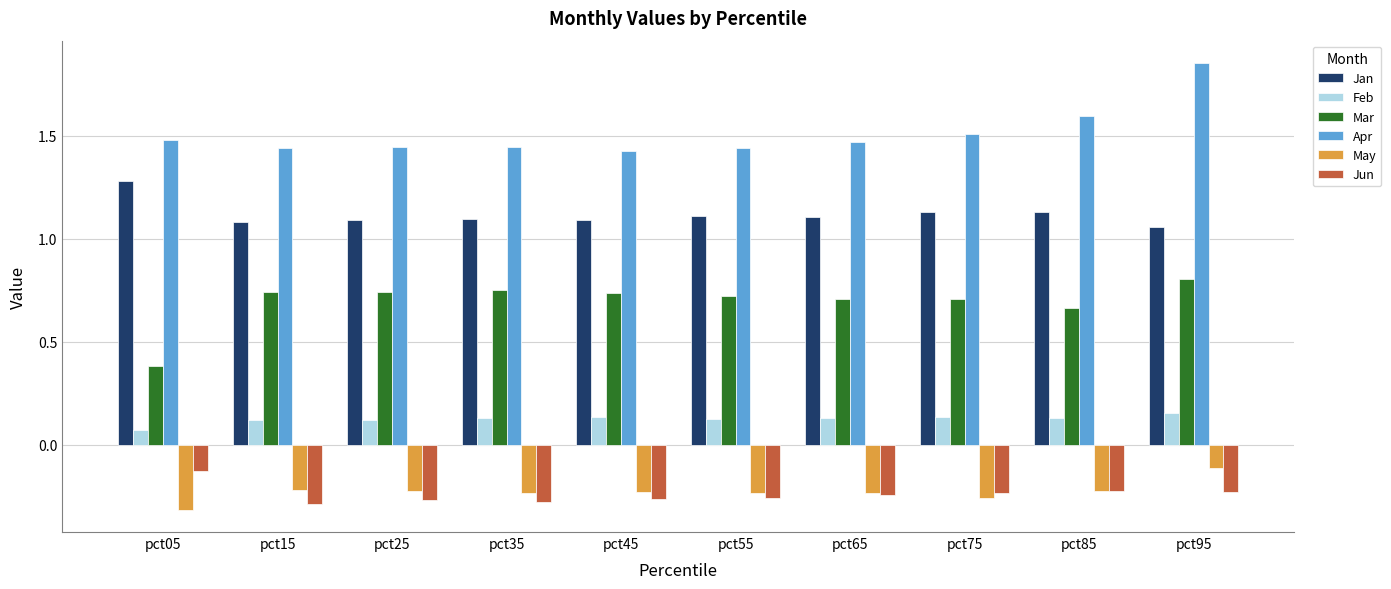

What is the spread (max minus min) of values at pct65?

1.7